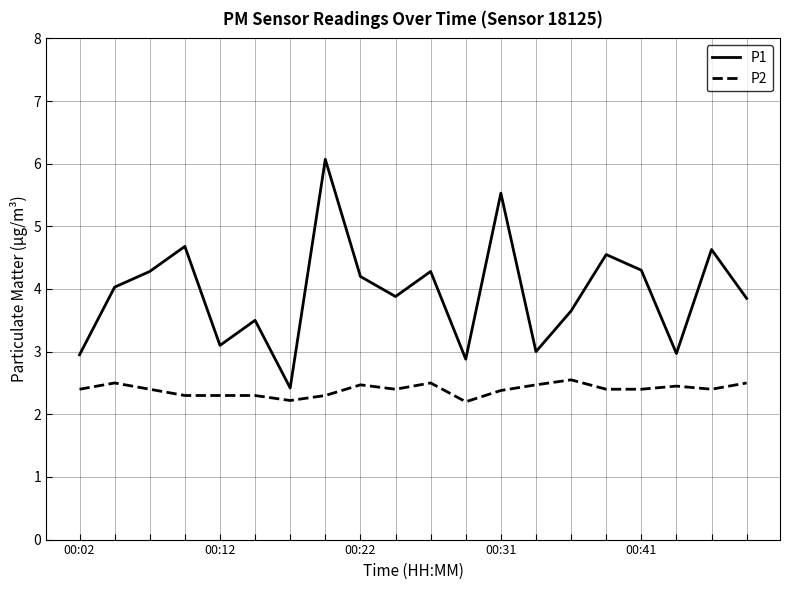

True or false: P1 and P2 cross at least once.

False